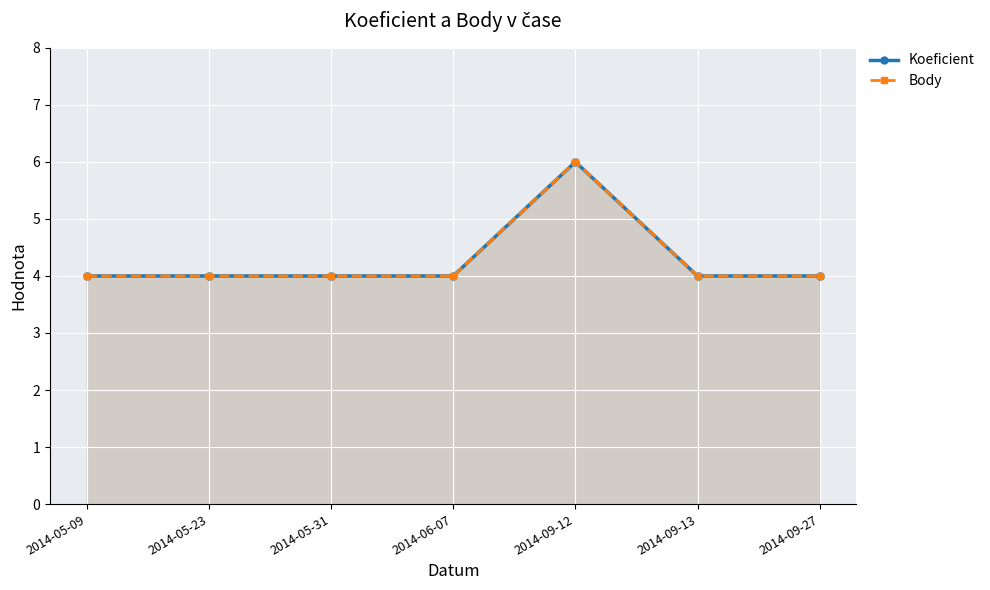

What is the label of the 7th point from the right?

2014-05-09